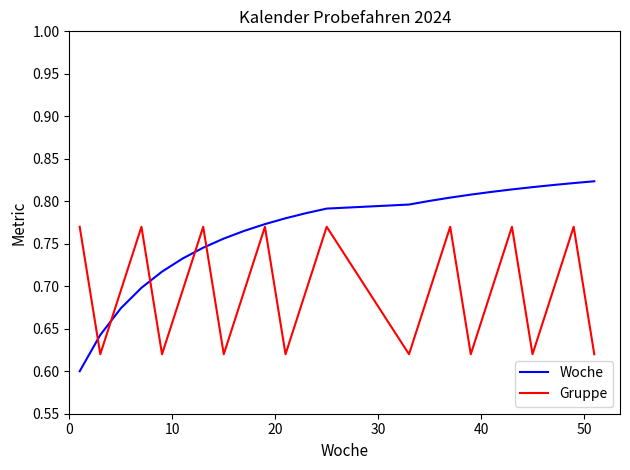

At how many categories does at least one series exceed 0?

23